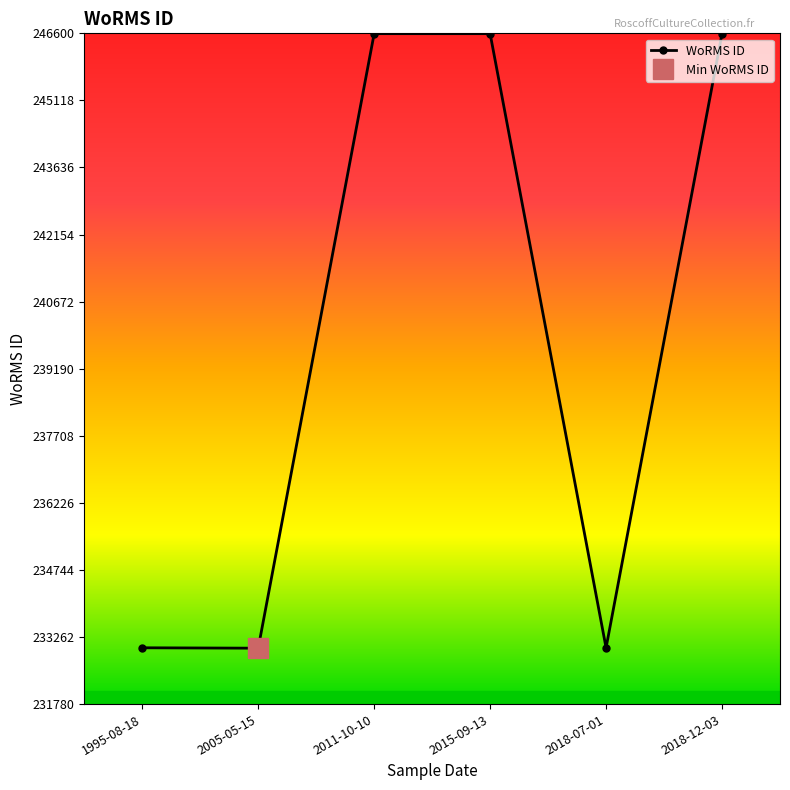

Reading left to right, extract all data points from this chart.

1995-08-18=233024	2005-05-15=233015	2011-10-10=246593	2015-09-13=246593	2018-07-01=233024	2018-12-03=246593